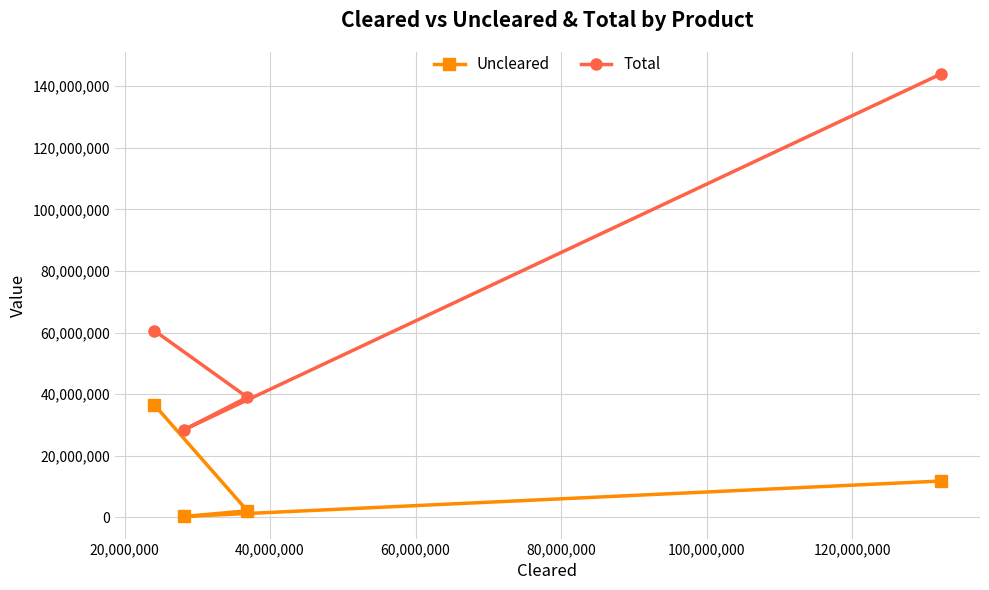

What is the sum of all Uncleared values?

50735934